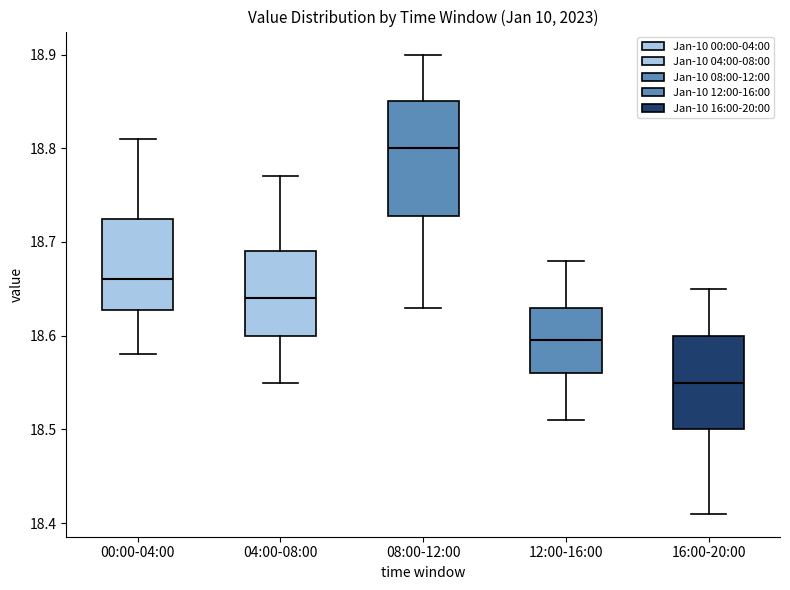

Comparing the boxes themselves (not the whiskers), which one is the tallest?

08:00-12:00